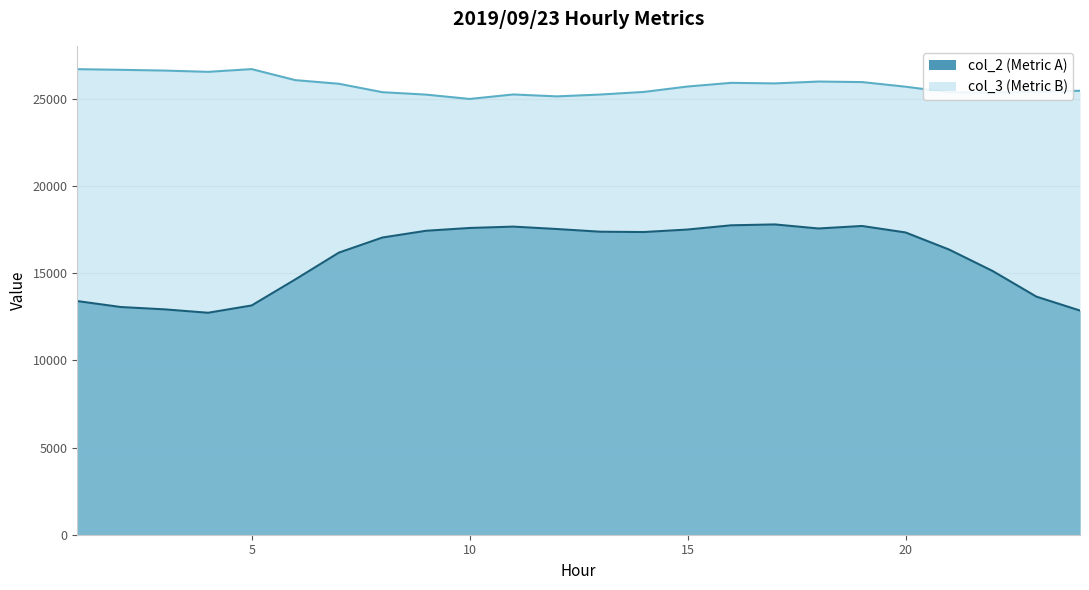

Which series has the largest total across all categories?

col_3 (Metric B)